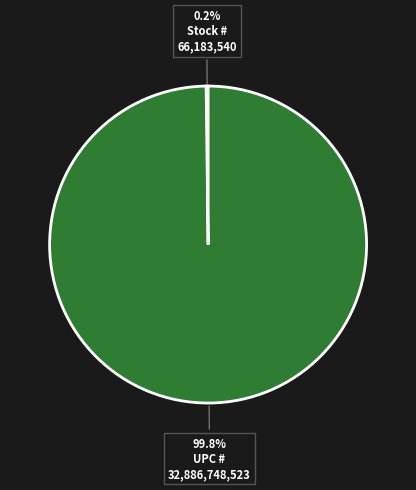

Which category has the biggest portion of the pie?

UPC #